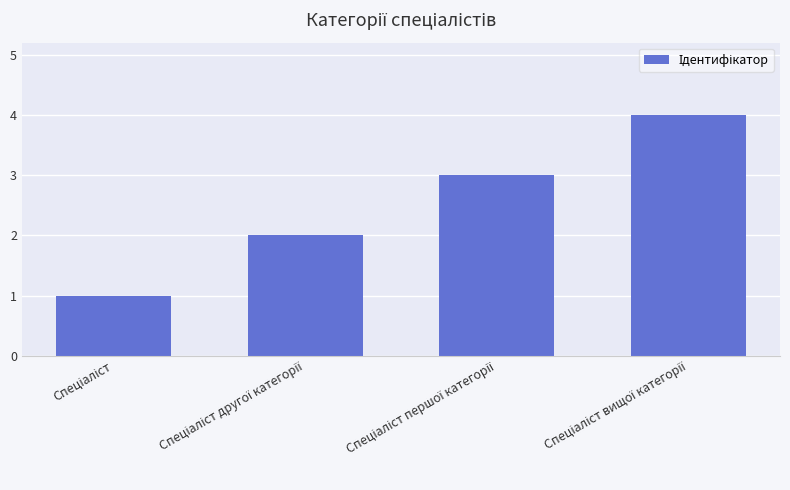

What is the maximum value shown in the chart?

4